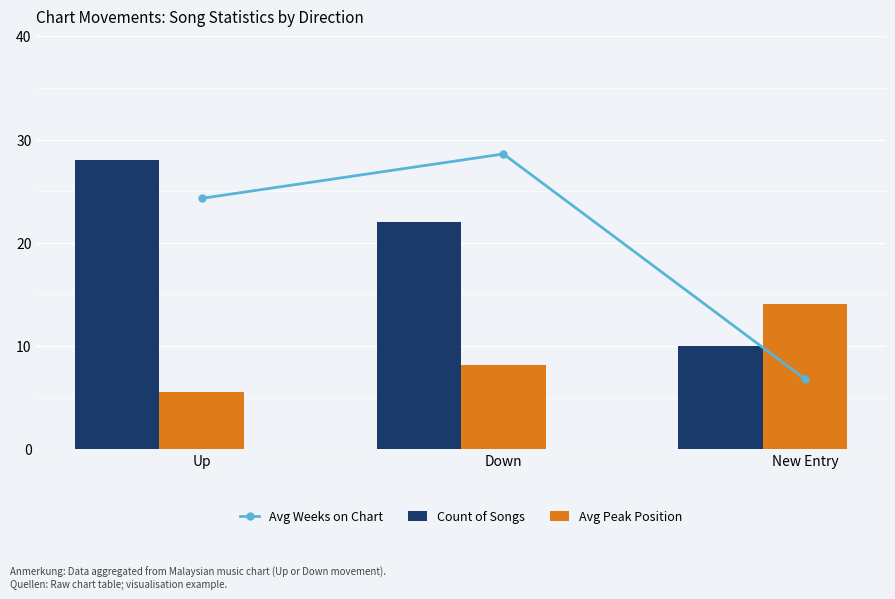

Rank the series by their maximum value, from lowest to highest.

Avg Peak Position, Count of Songs, Avg Weeks on Chart